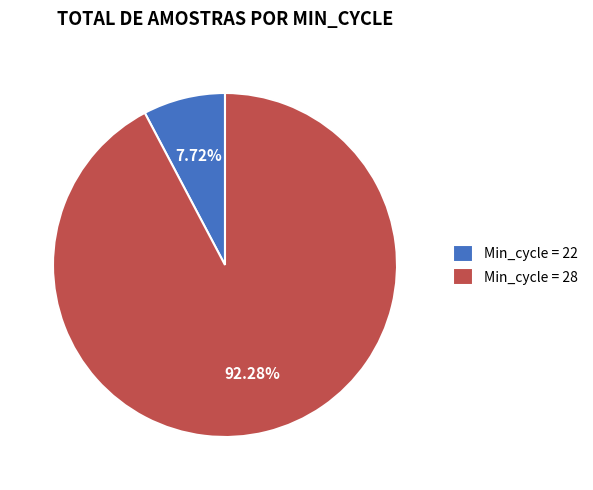

How many segments does this pie chart have?

2